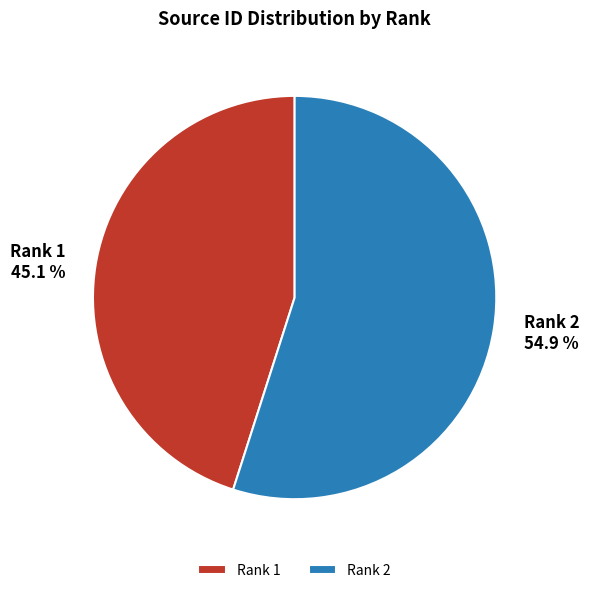

How many segments does this pie chart have?

2